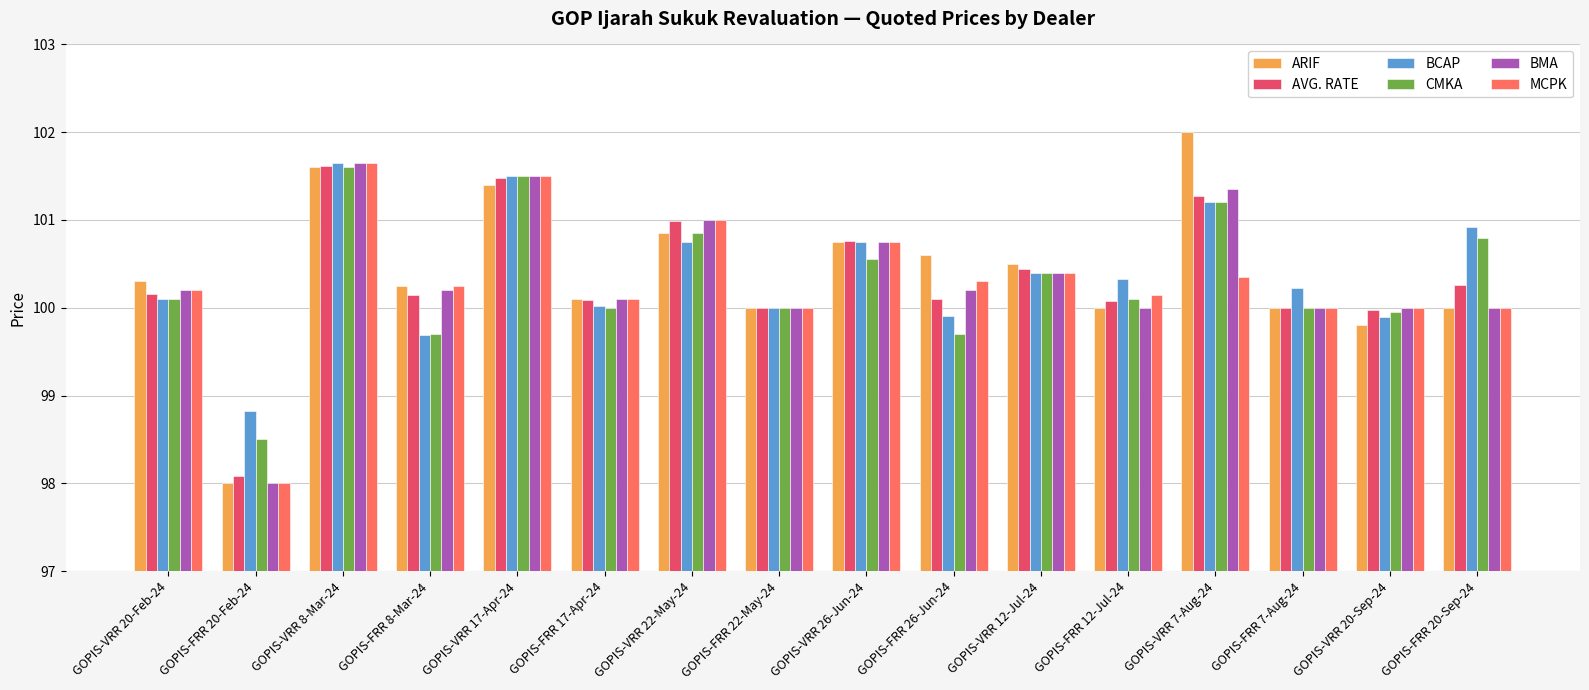

Which category has the lowest value in the CMKA series?

GOPIS-FRR 20-Feb-24